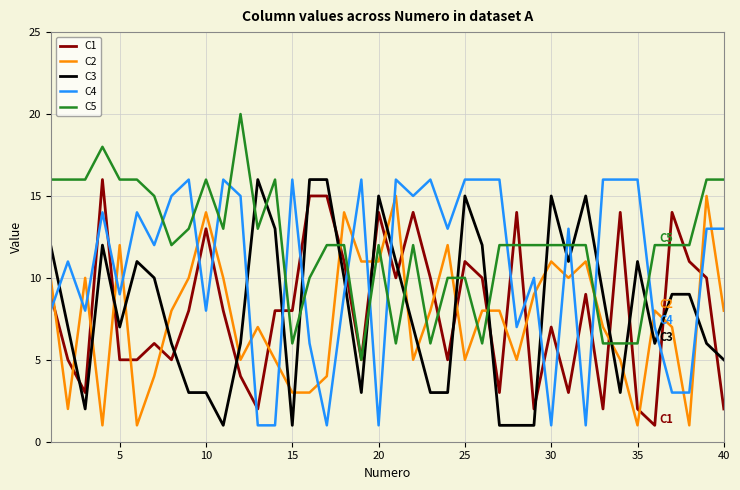

After their last crossing, which series has the higher values: C1 or C3?

C3